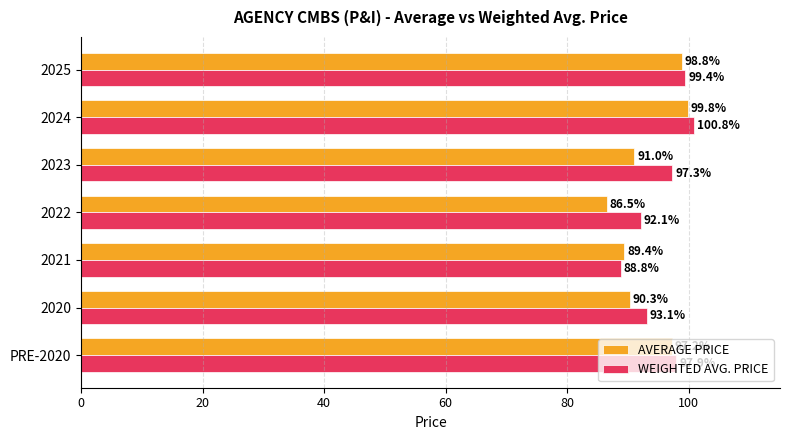

Which series has the largest total across all categories?

WEIGHTED AVG. PRICE